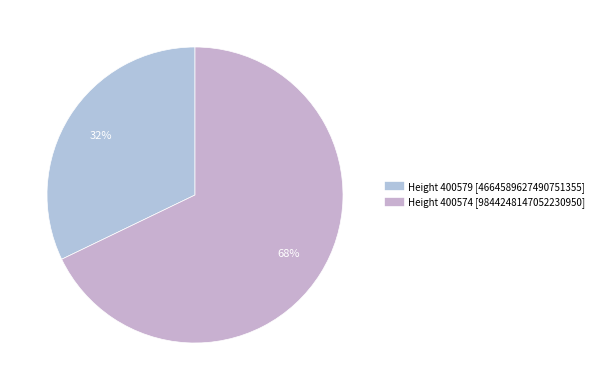

Count the number of slices in the pie.

2